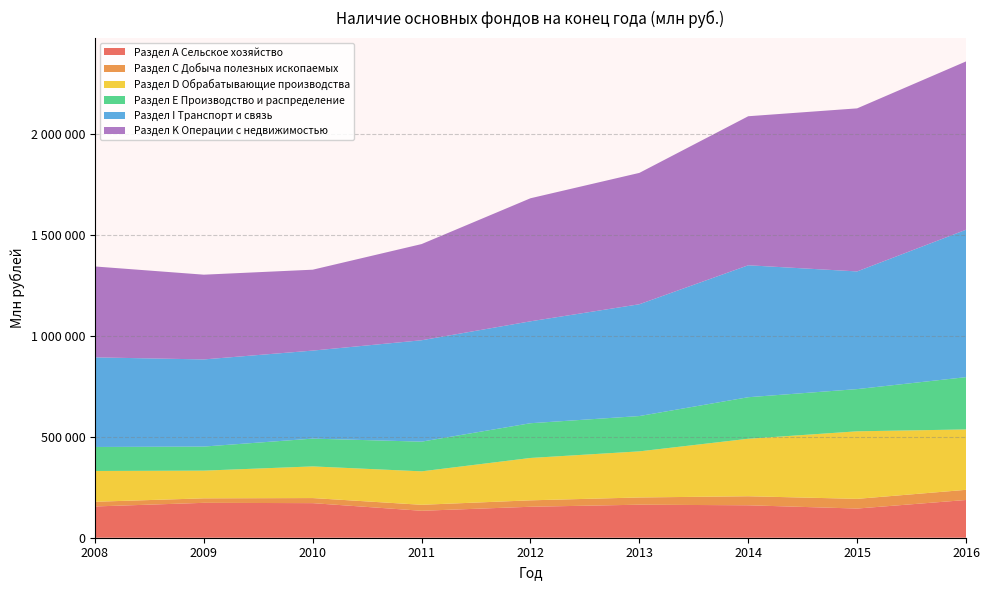

Reading right to left, list all the values displayed in this chart.

Раздел А Сельское хозяйство: 186777	144398	160573	163501	153264	133387	171164	172709	154757
Раздел С Добыча полезных ископаемых: 50254	47988	44694	35768	31804	29581	25151	22243	23248
Раздел D Обрабатывающие производства: 298989	334362	284604	228209	209765	165628	156705	137104	152379
Раздел Е Производство и распределение: 258791	208898	205597	174793	171918	146977	137516	119173	118792
Раздел I Транспорт и связь: 729582	582492	653134	553387	504482	501866	435714	431322	443575
Раздел K Операции с недвижимостью: 833217	807112	737673	650206	609070	476121	400465	419461	449887